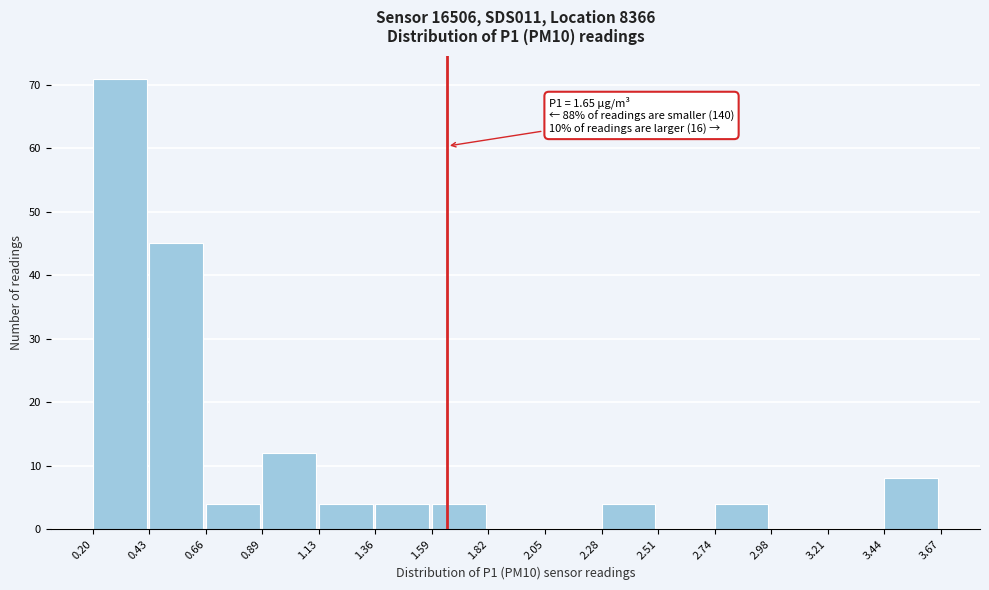

Over which range of the x-axis is the bar tallest?

0.20 to 0.43